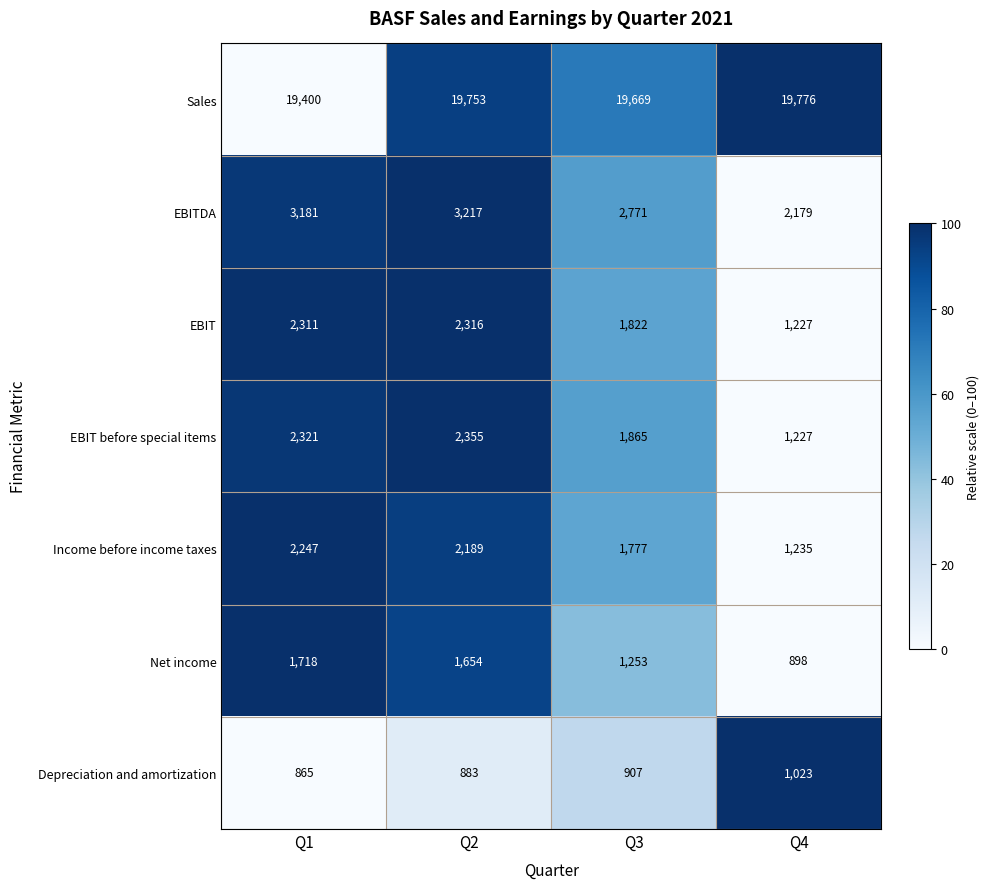

Reading left to right, extract all data points from this chart.

Sales: Q1=19400	Q2=19753	Q3=19669	Q4=19776
EBITDA: Q1=3181	Q2=3217	Q3=2771	Q4=2179
EBIT: Q1=2311	Q2=2316	Q3=1822	Q4=1227
EBIT before special items: Q1=2321	Q2=2355	Q3=1865	Q4=1227
Income before income taxes: Q1=2247	Q2=2189	Q3=1777	Q4=1235
Net income: Q1=1718	Q2=1654	Q3=1253	Q4=898
Depreciation and amortization: Q1=865	Q2=883	Q3=907	Q4=1023